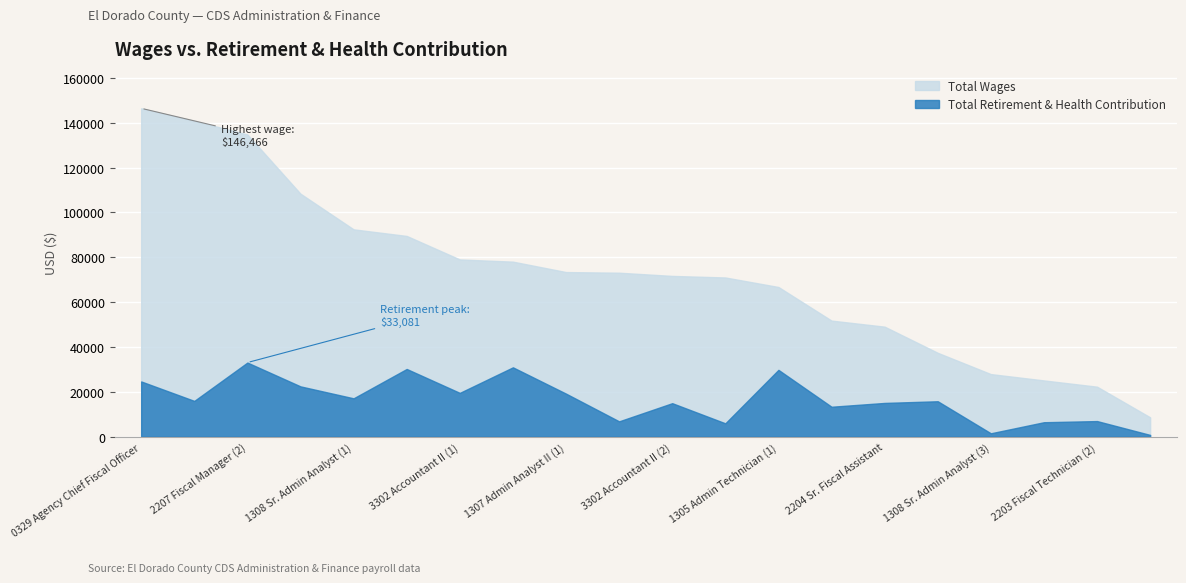

True or false: total_wages has more than 1 interior local peaks.

False